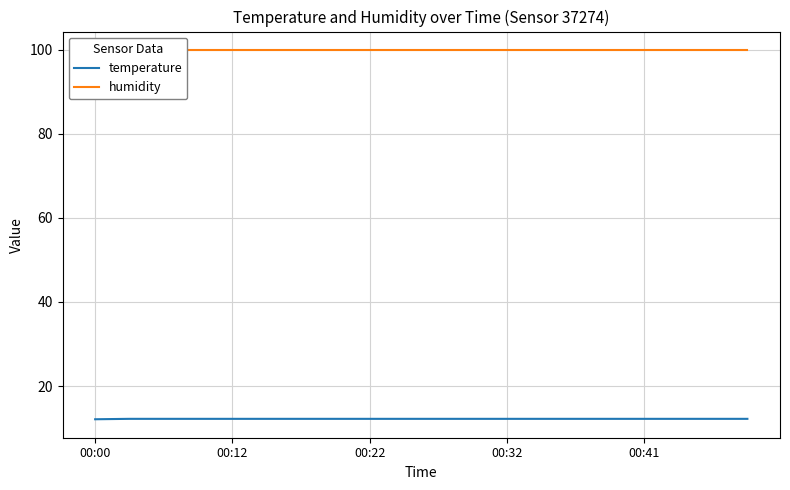

At how many categories does at least one series exceed 65?

20